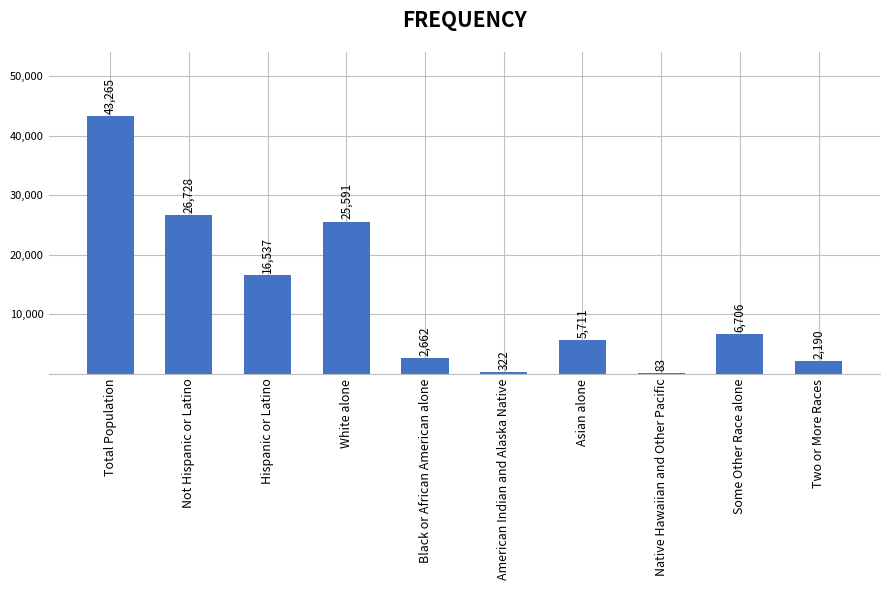

What is the sum of all values?

129795